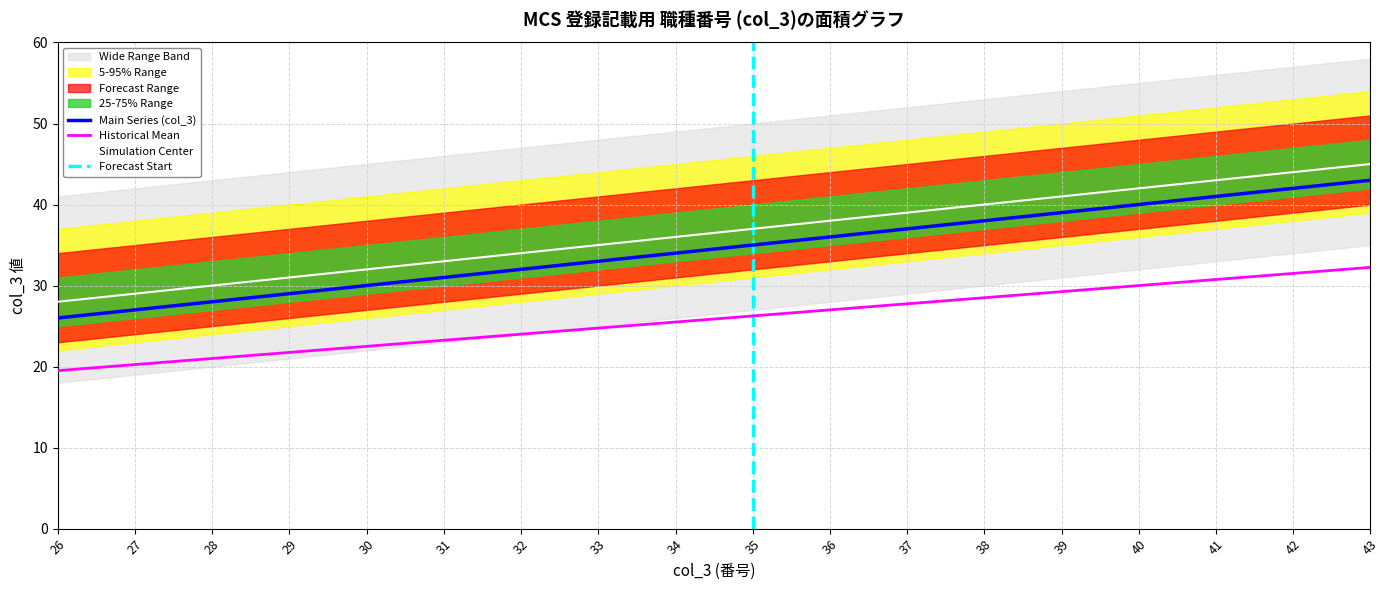

Reading left to right, what are all the values shown in this chart?

26	27	28	29	30	31	32	33	34	35	36	37	38	39	40	41	42	43